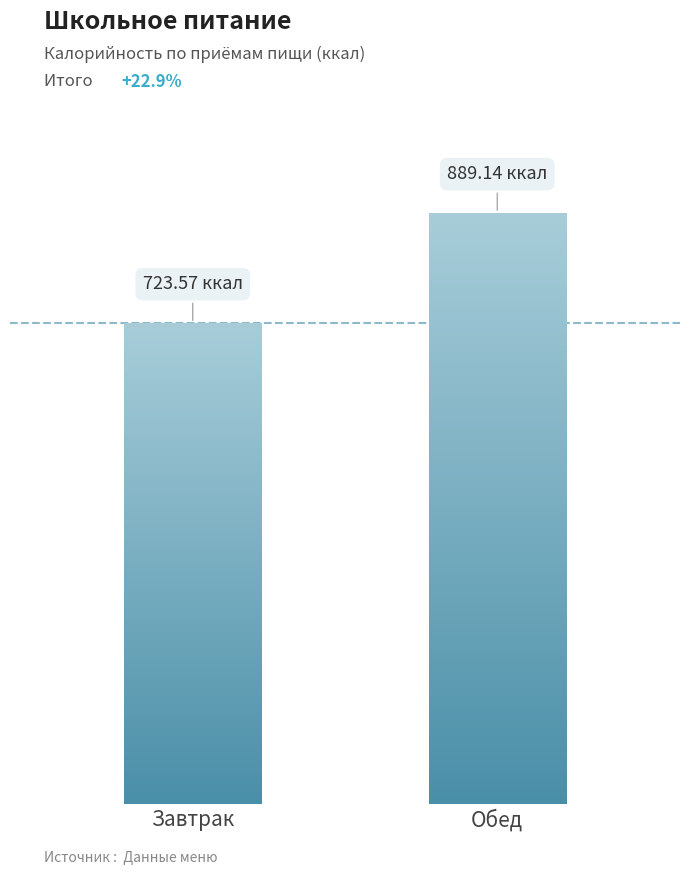

List the labels in order of value, largest first.

Обед, Завтрак